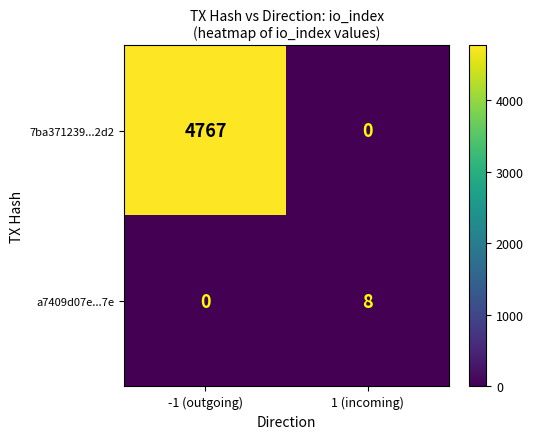

At which category is the sum across all series the highest?

-1 (outgoing)